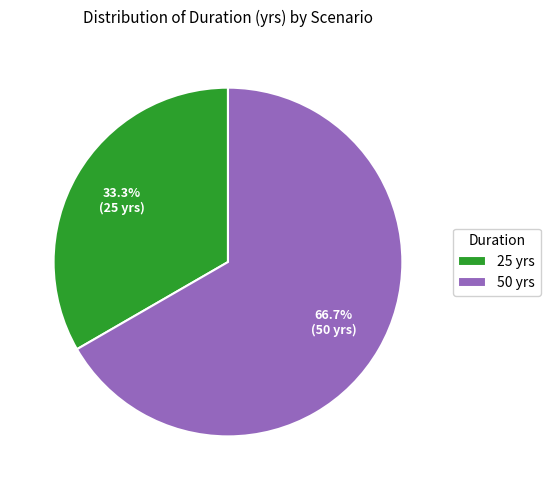

Does 50 yrs represent more than half of the total?

Yes